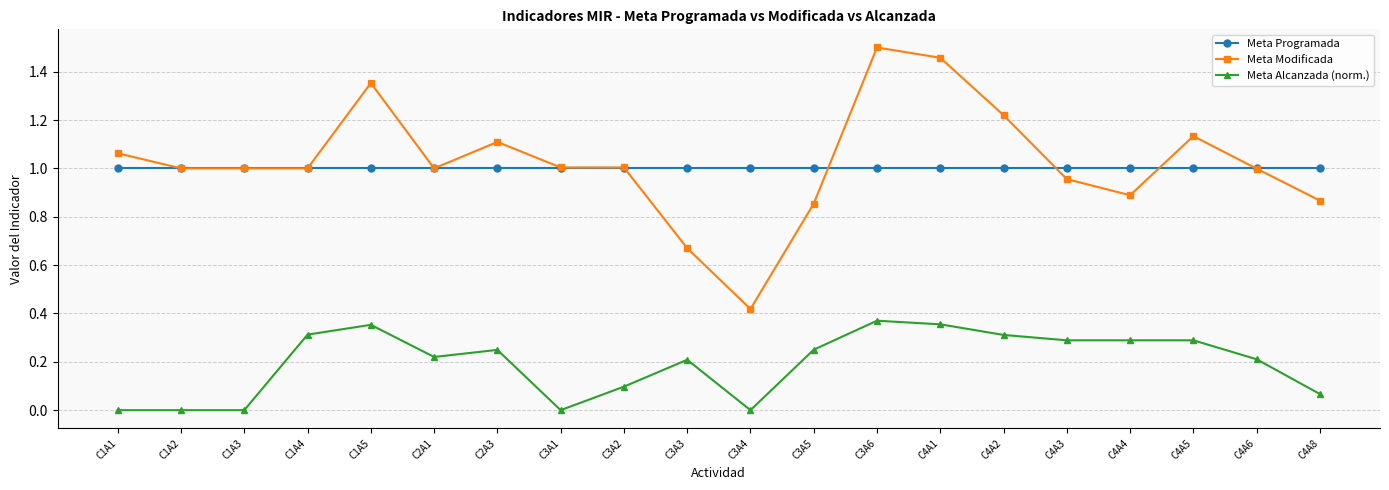

Rank the series at C3A4 from highest to lowest value.

Meta Programada, Meta Modificada, Meta Alcanzada (norm.)